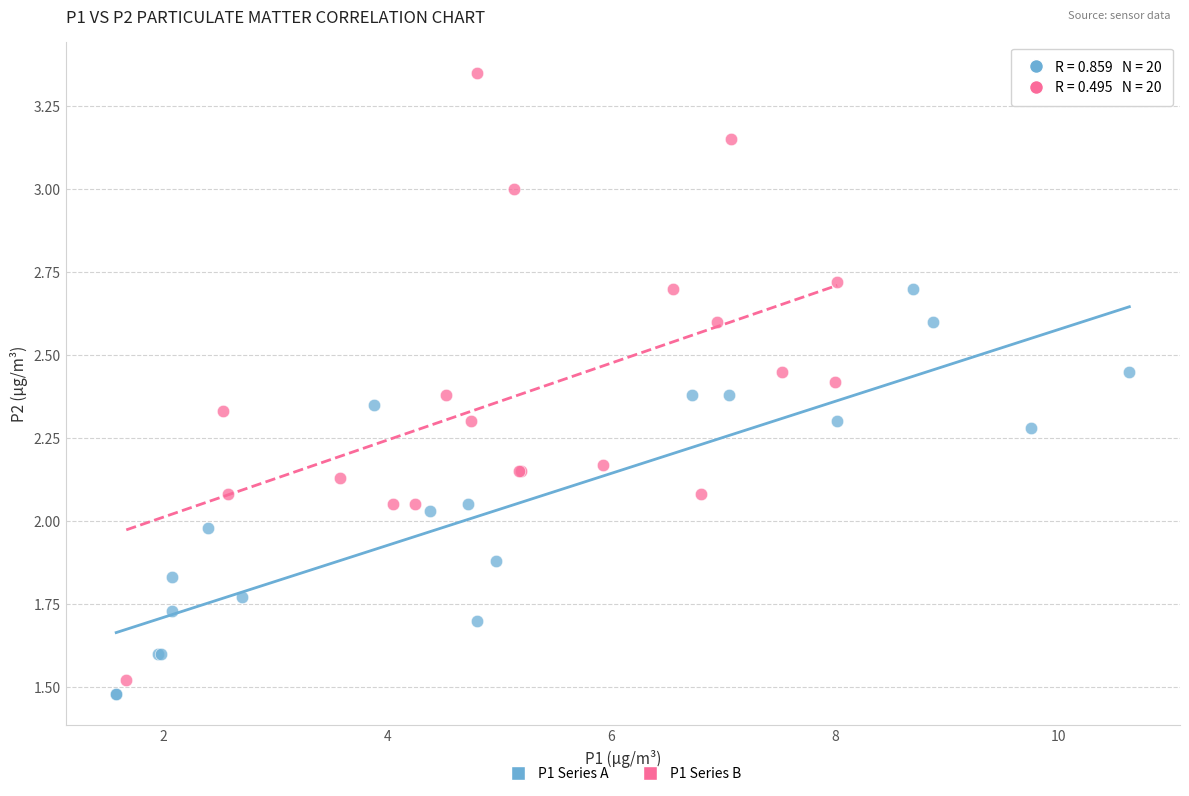

Which series reaches the maximum Y coordinate?

P1 Series B